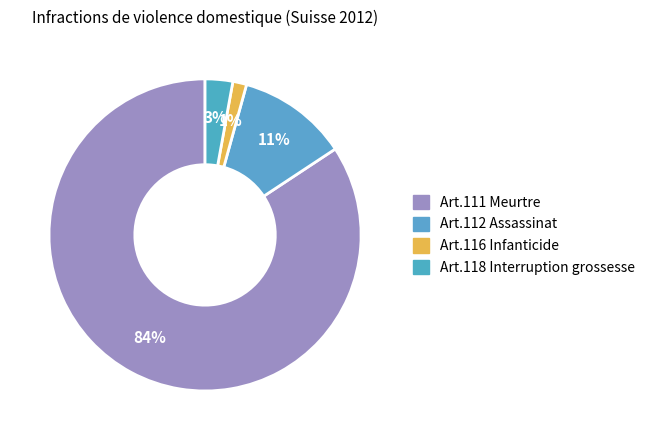

Which category has the smallest portion of the pie?

Art.116 Infanticide